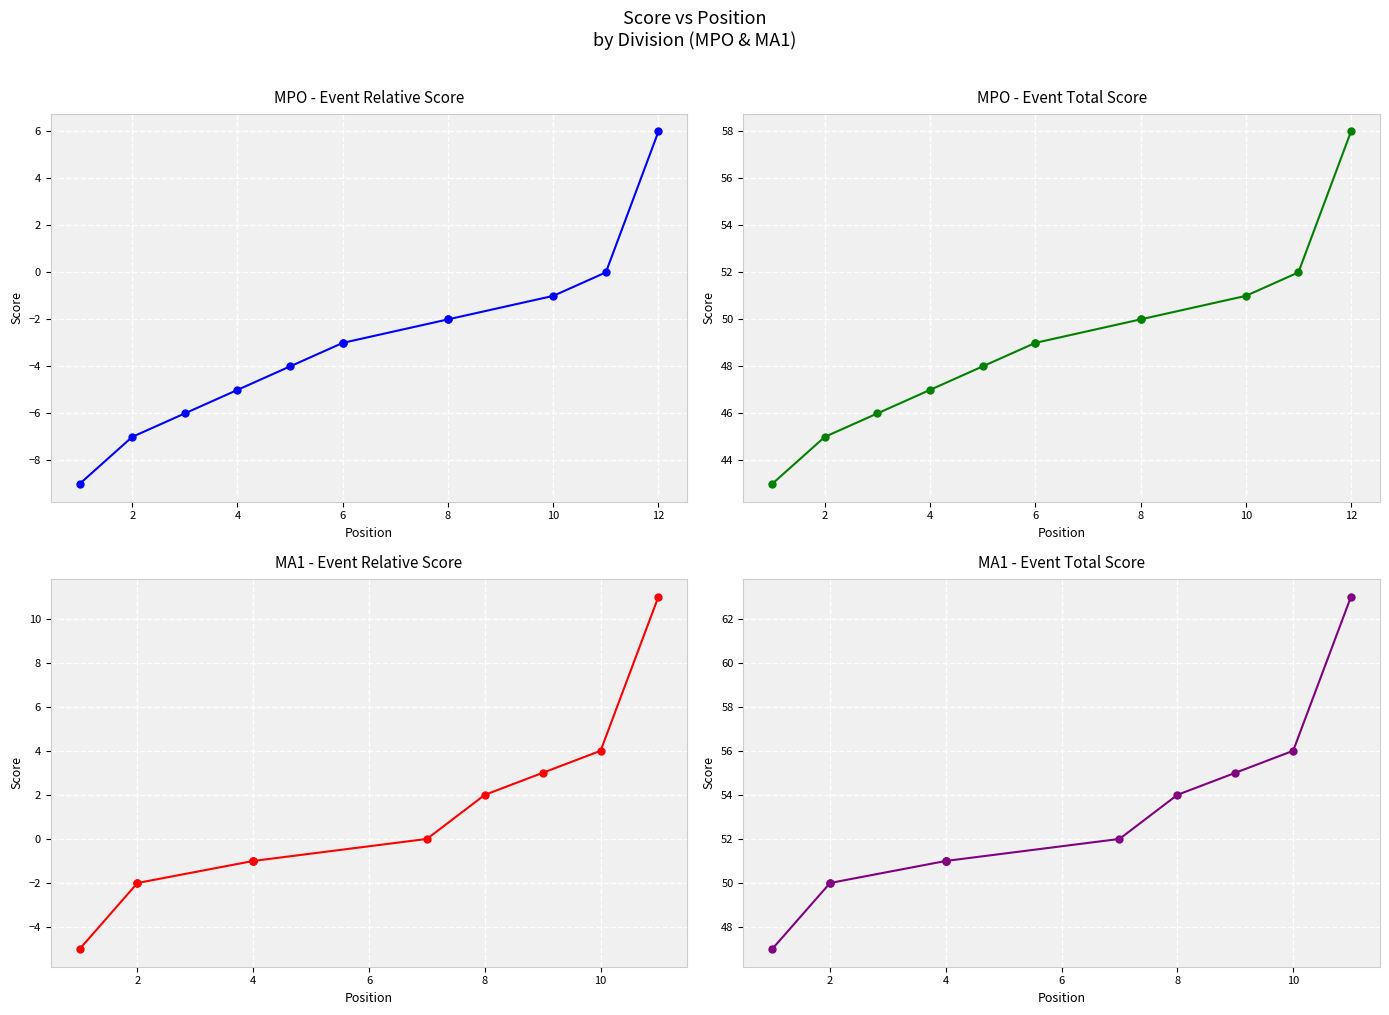

What is the spread (max minus min) of values at 2?

52